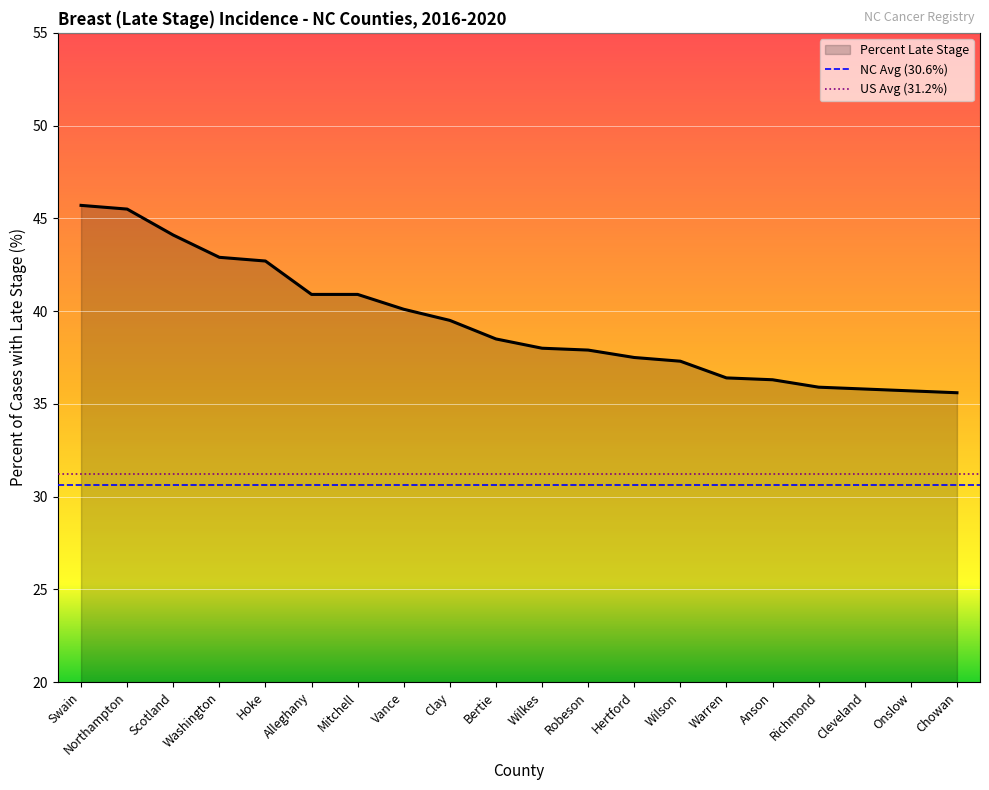

At which label does the data first exceed 38?

Swain